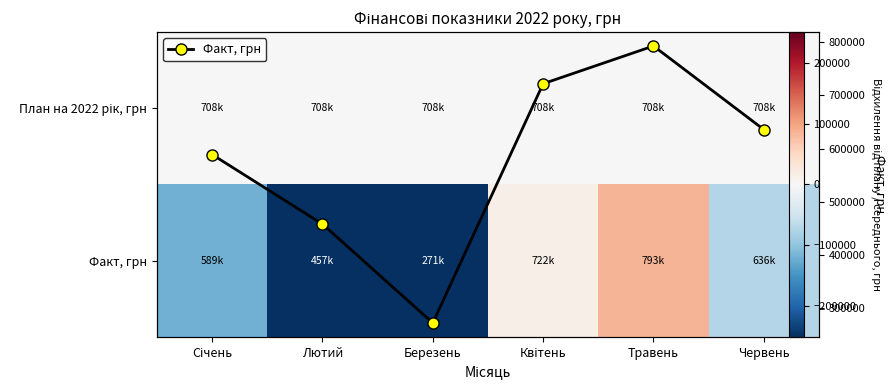

What is the minimum value for Факт, грн?

271105.8